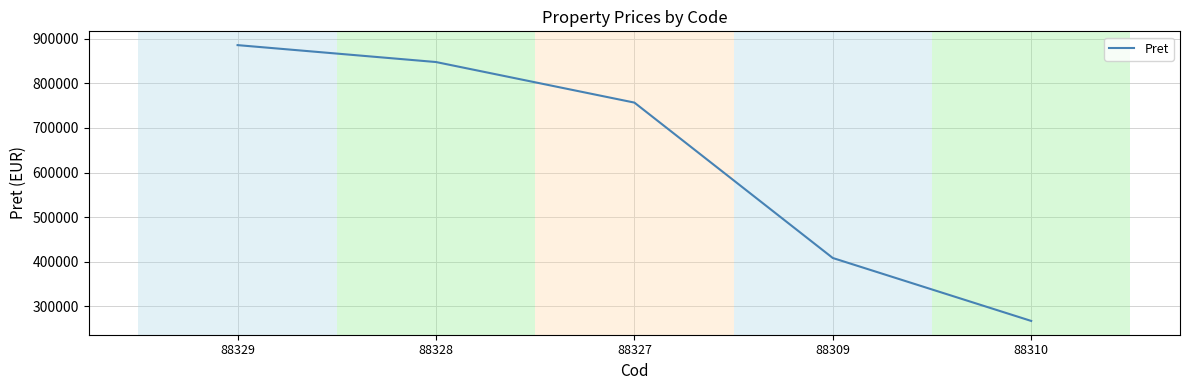

What is the maximum value shown in the chart?

885502